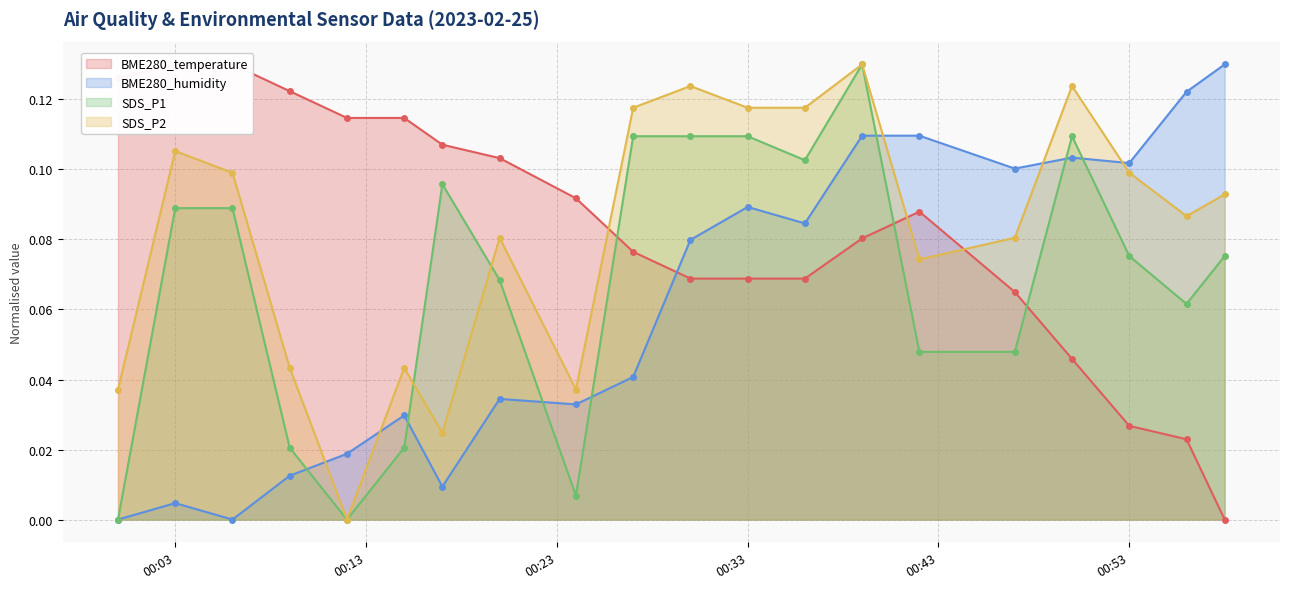

Reading left to right, what are all the values shown in this chart?

BME280_temperature: 0.1	0.1	0.1	0.1	0.1	0.1	0.1	0.1	0.1	0.1	0.1	0.1	0.1	0.1	0.1	0.1	0.0	0.0	0.0	0.0
BME280_humidity: 0.0	0.0	0.0	0.0	0.0	0.0	0.0	0.0	0.0	0.0	0.1	0.1	0.1	0.1	0.1	0.1	0.1	0.1	0.1	0.1
SDS_P1: 0.0	0.1	0.1	0.0	0.0	0.0	0.1	0.1	0.0	0.1	0.1	0.1	0.1	0.1	0.0	0.0	0.1	0.1	0.1	0.1
SDS_P2: 0.0	0.1	0.1	0.0	0.0	0.0	0.0	0.1	0.0	0.1	0.1	0.1	0.1	0.1	0.1	0.1	0.1	0.1	0.1	0.1